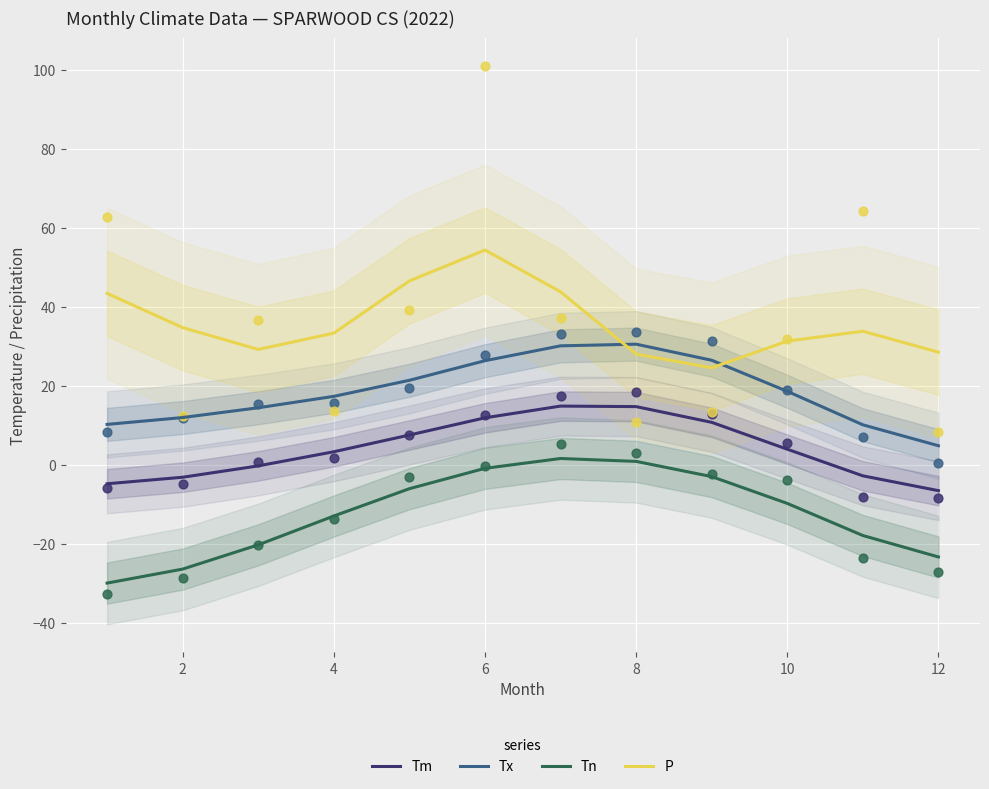

True or false: Tm and Tx cross at least once.

False